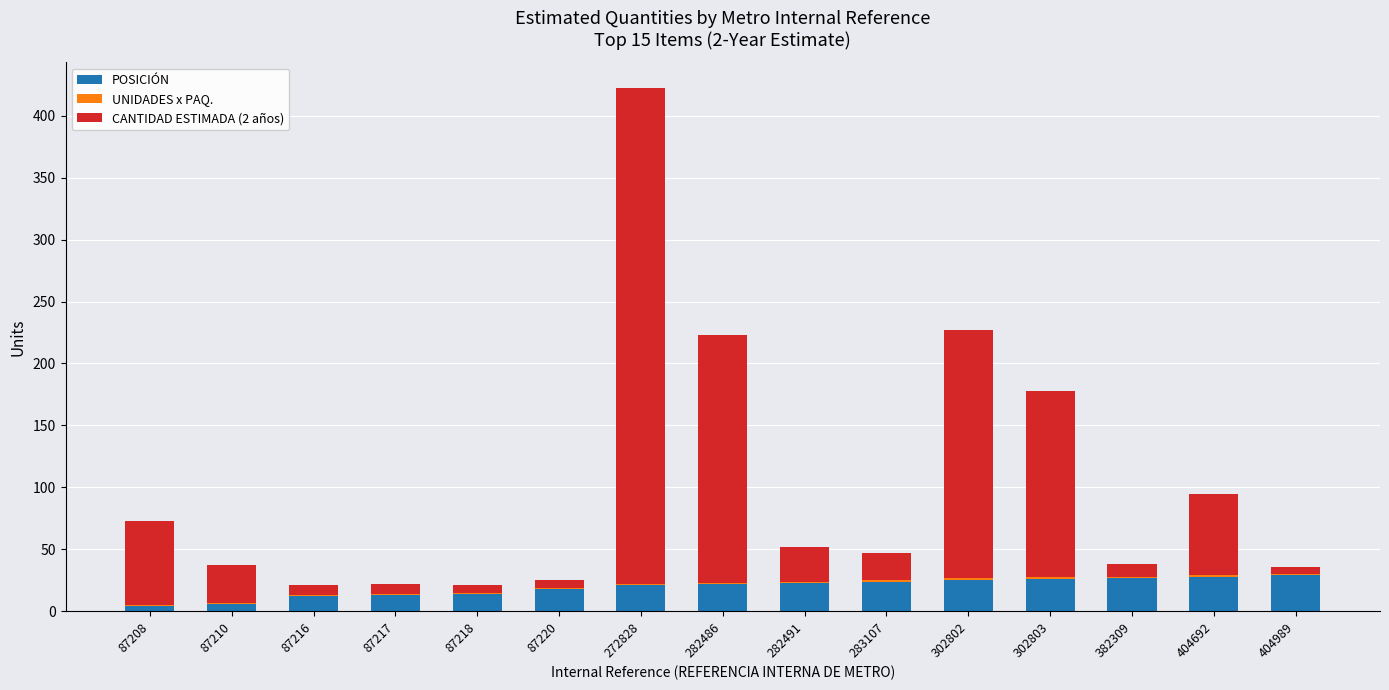

At which category is the sum across all series the highest?

272828